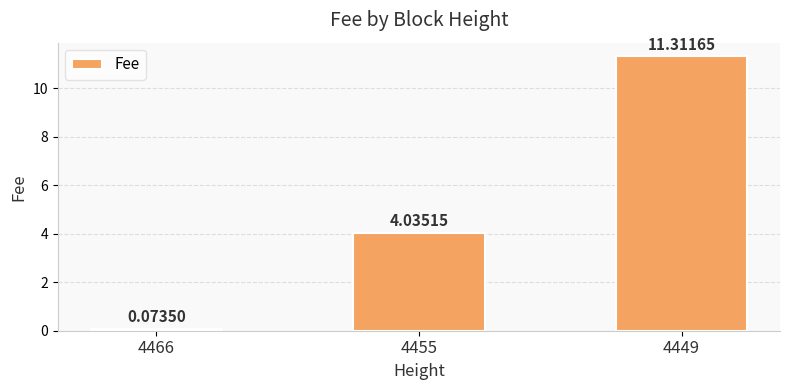

Which has a higher value, 4466 or 4449?

4449